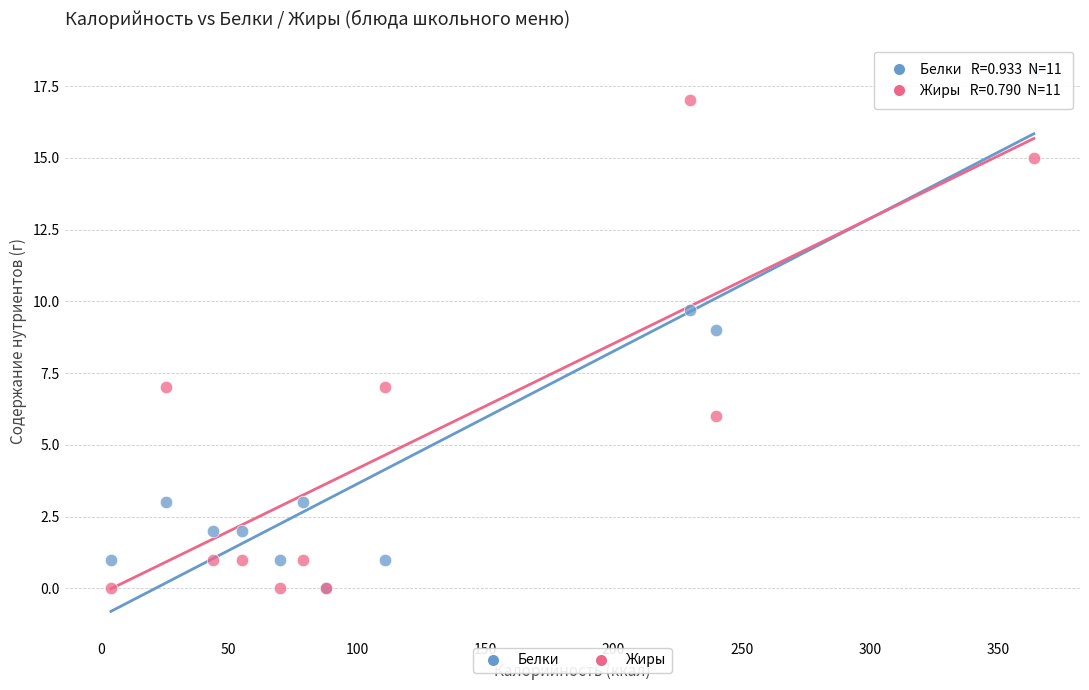

What are all the series names shown in the legend?

Белки, Жиры